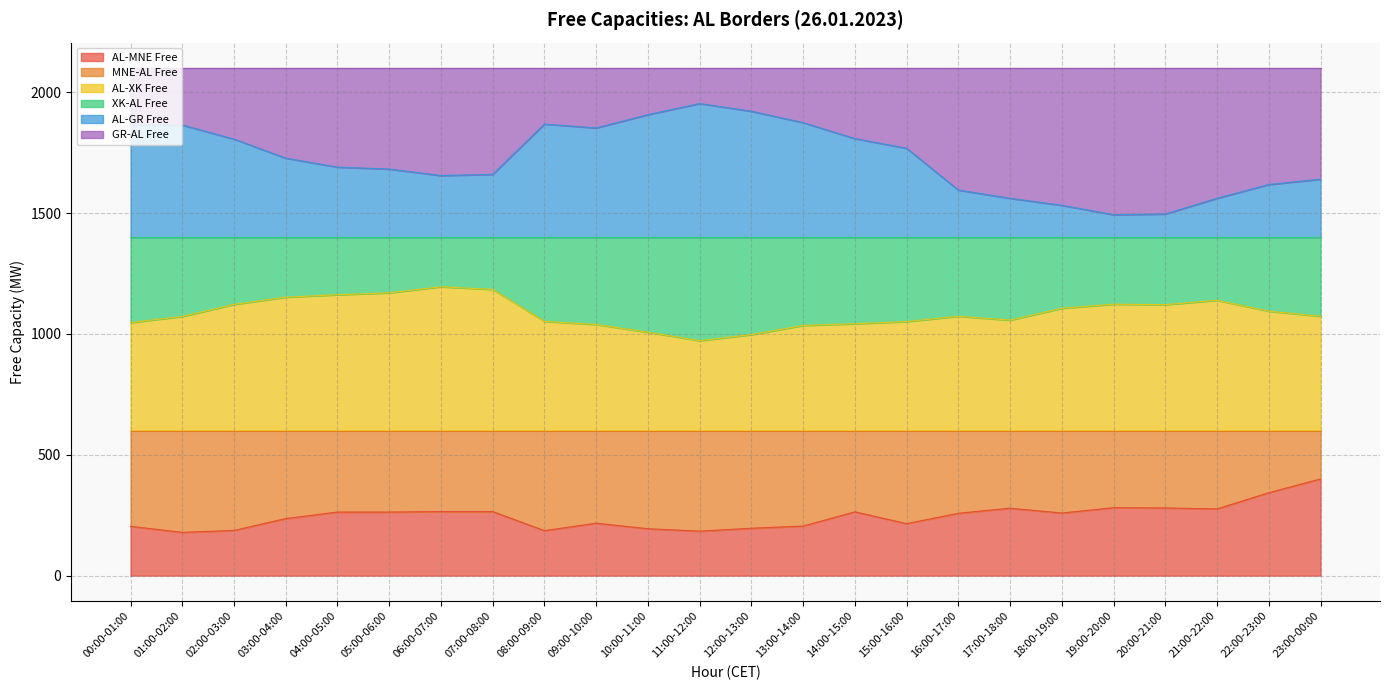

What is the total value across all series at 20:00-21:00?

2100